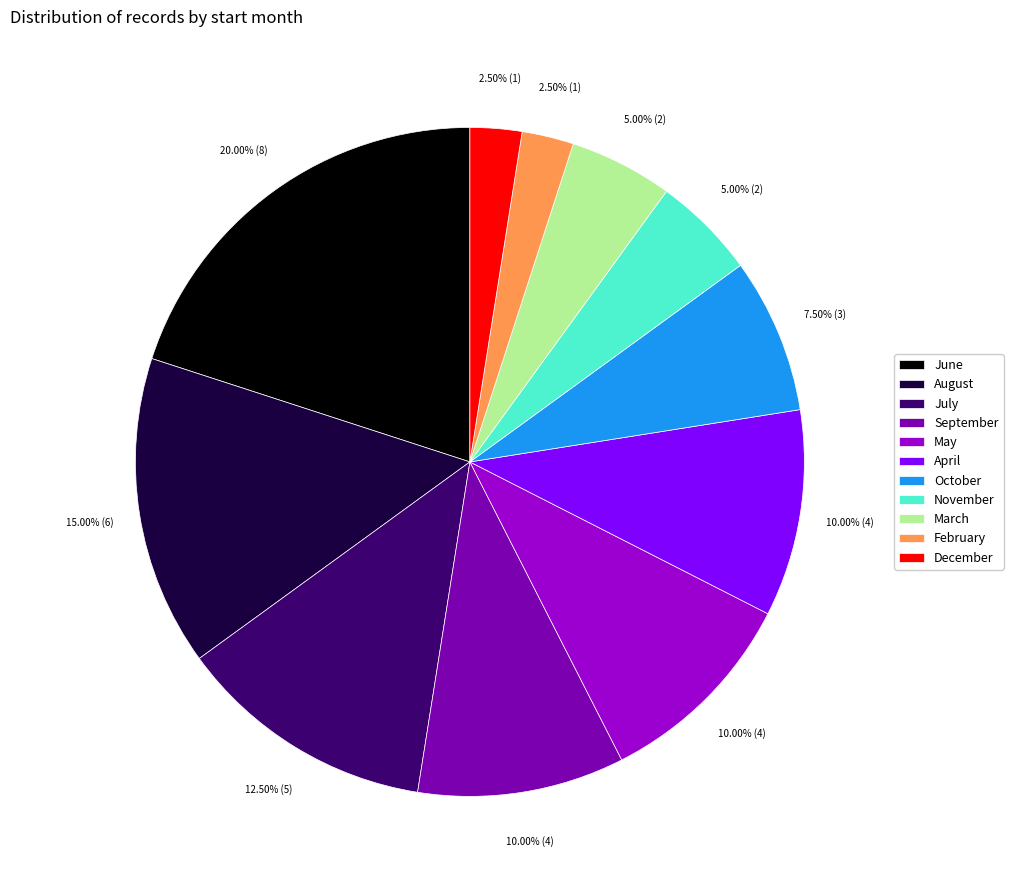

Which slice is the largest?

June